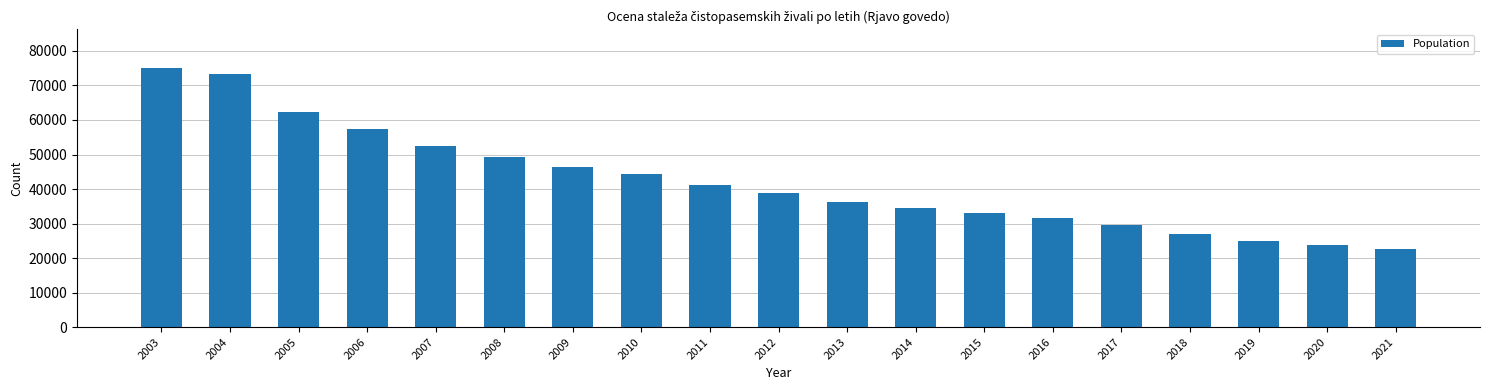

Reading left to right, list all the values displayed in this chart.

75000	73400	62400	57500	52400	49150	46493	44408	41283	38716	36298	34400	32977	31530	29475	26867	25041	23847	22771